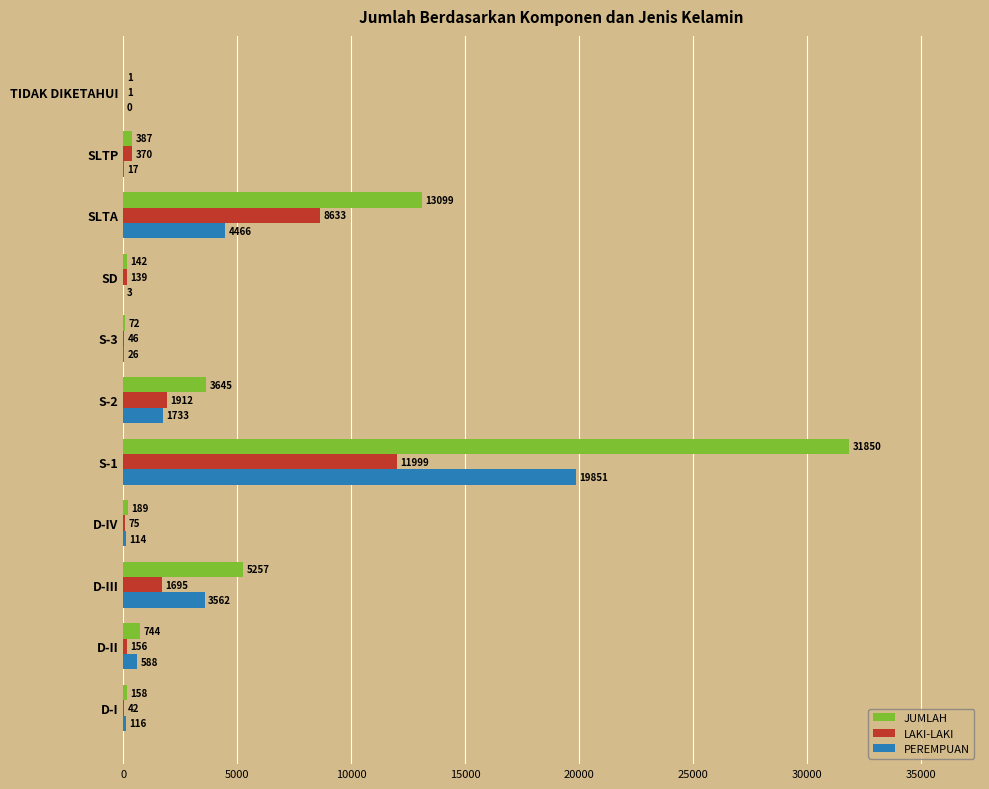

What is the sum of the JUMLAH values at S-3 and TIDAK DIKETAHUI?

73